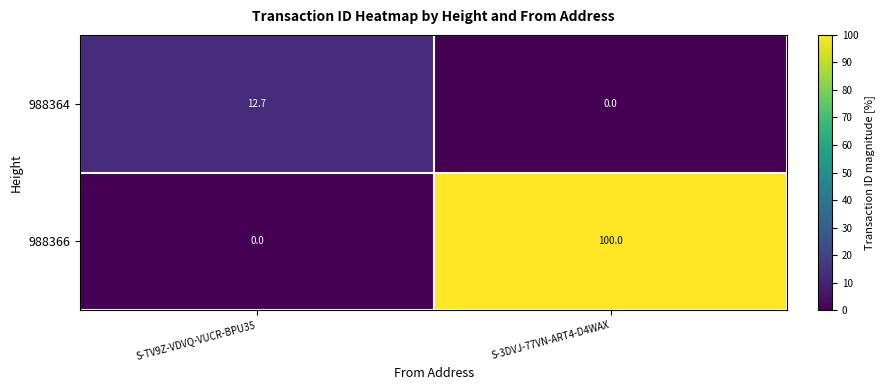

Where is 988364 nearest to the value 6?

S-3DVJ-77VN-ART4-D4WAX